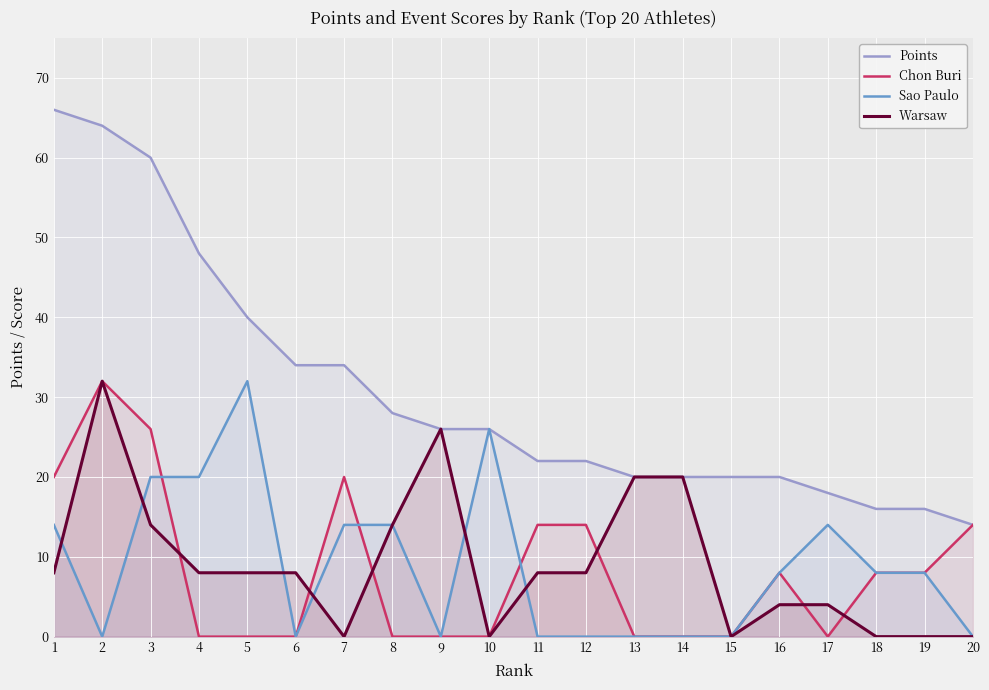

Reading left to right, transcribe all the data shown in this chart.

Points: 66	64	60	48	40	34	34	28	26	26	22	22	20	20	20	20	18	16	16	14
Chon Buri: 20	32	26	0	0	0	20	0	0	0	14	14	0	0	0	8	0	8	8	14
Sao Paulo: 14	0	20	20	32	0	14	14	0	26	0	0	0	0	0	8	14	8	8	0
Warsaw: 8	32	14	8	8	8	0	14	26	0	8	8	20	20	0	4	4	0	0	0